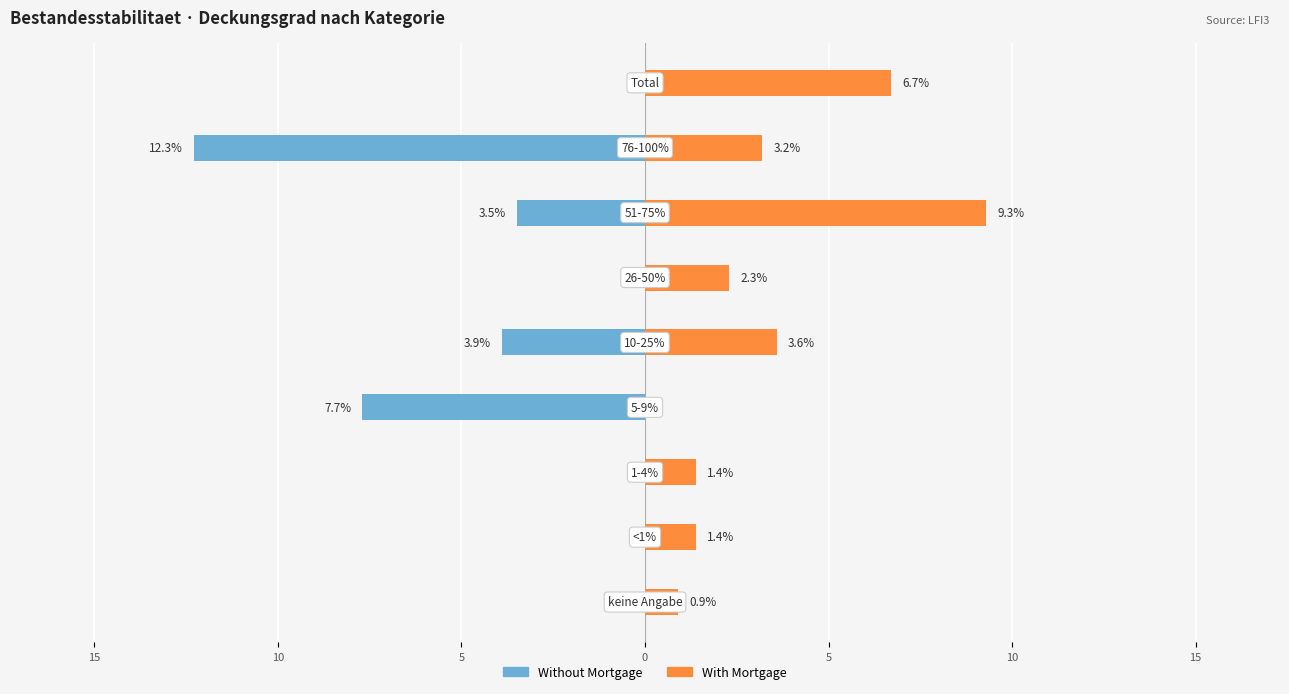

What is the difference between the highest and lowest values at 10?

1.4